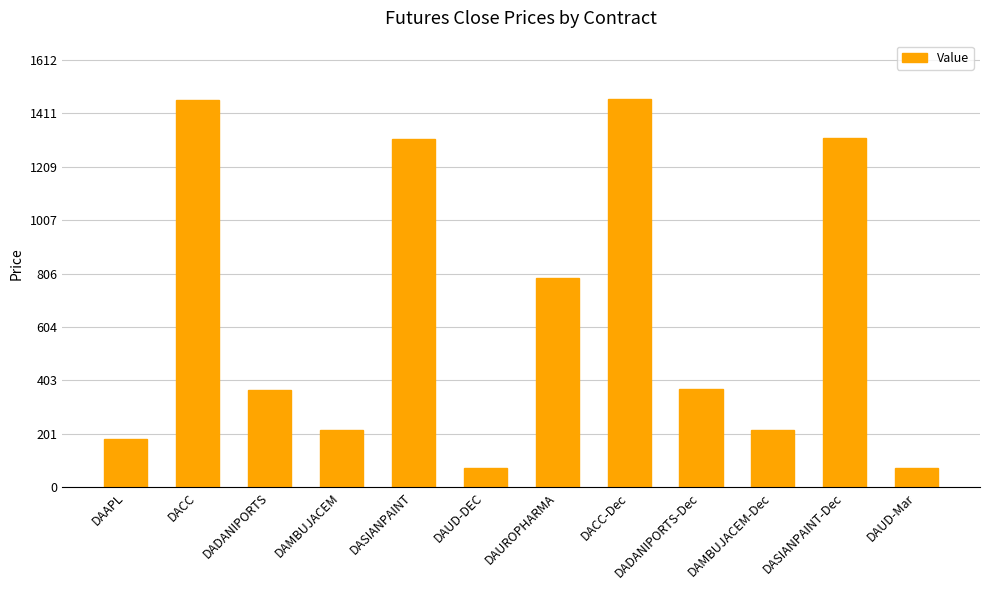

What is the minimum value shown in the chart?

72.6